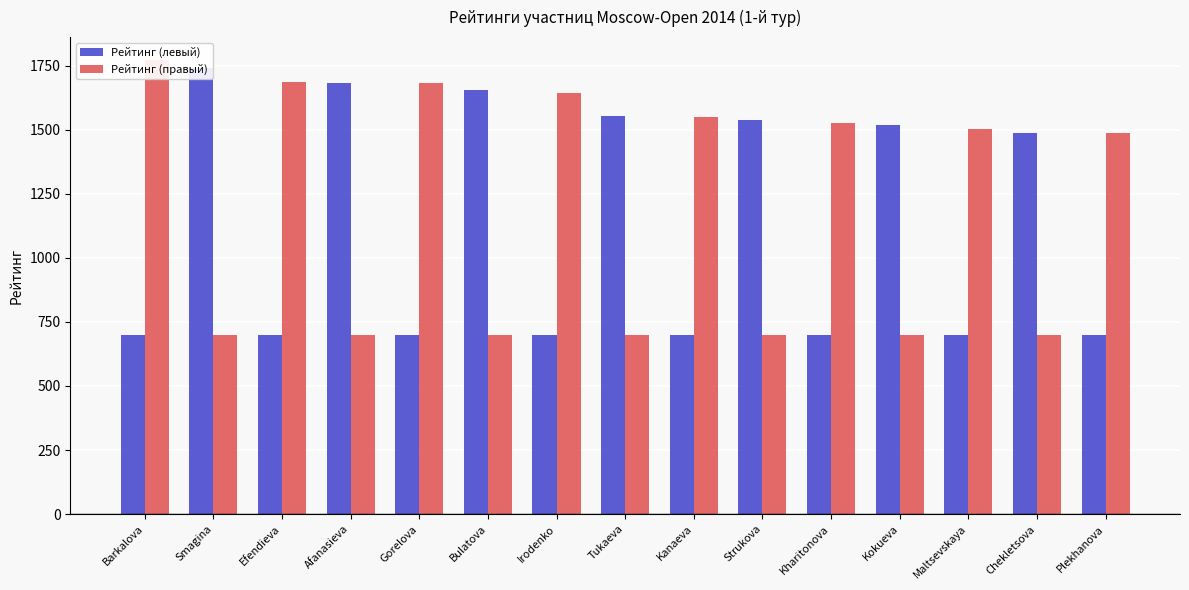

Reading right to left, what are all the values shown in this chart?

Рейтинг (левый): 700	1487	700	1519	700	1537	700	1554	700	1656	700	1684	700	1740	700
Рейтинг (правый): 1487	700	1502	700	1525	700	1549	700	1645	700	1681	700	1687	700	1773